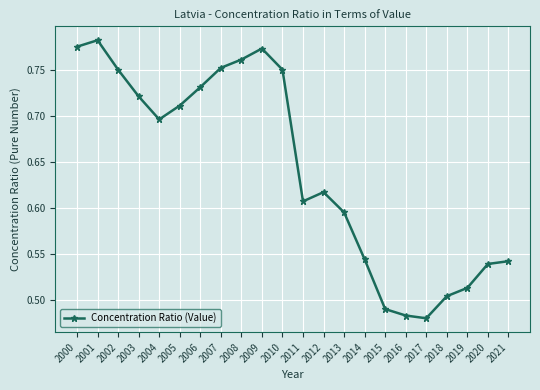

What is the change in value from 2004 to 2008?

+0.1